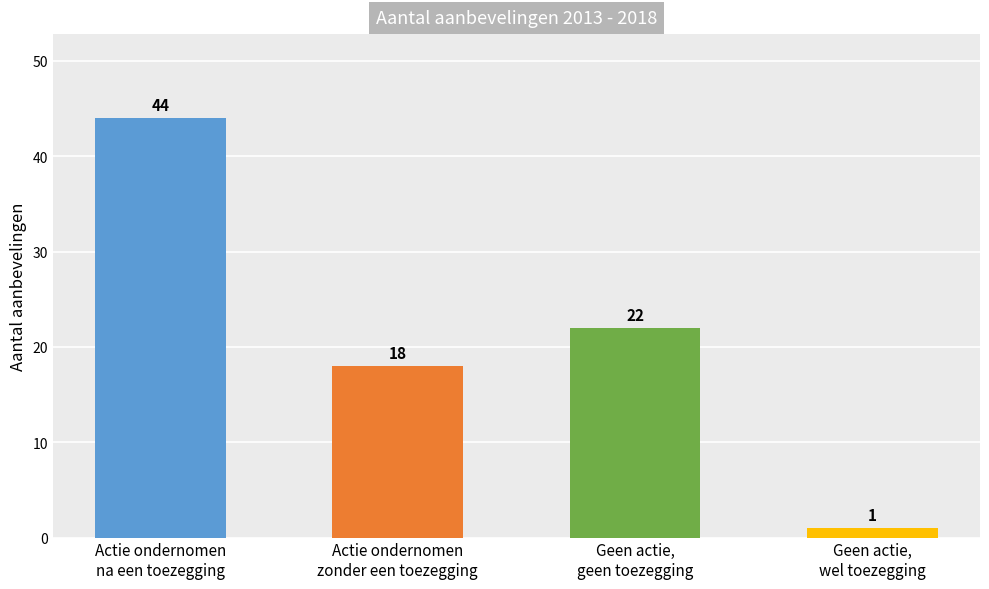

List the labels in order of value, smallest first.

Geen actie,
wel toezegging, Actie ondernomen
zonder een toezegging, Geen actie,
geen toezegging, Actie ondernomen
na een toezegging